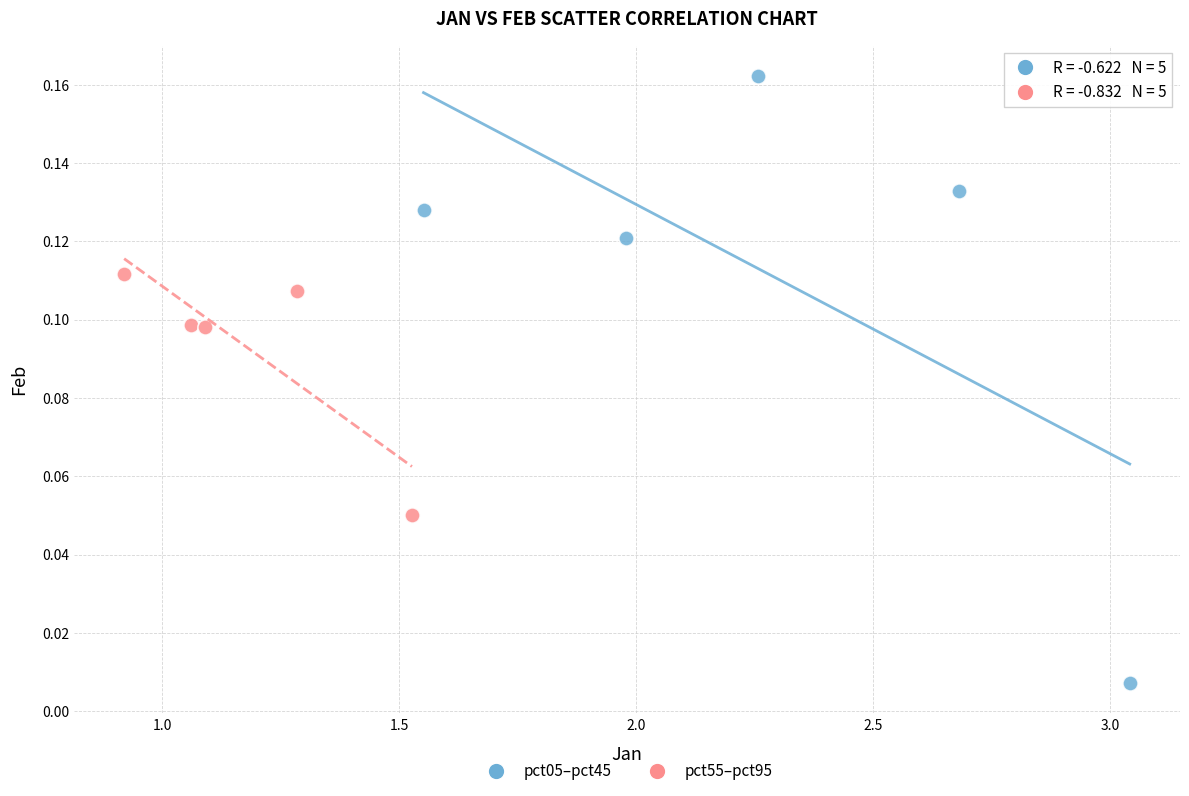

Which series reaches the minimum Y coordinate?

pct05–pct45